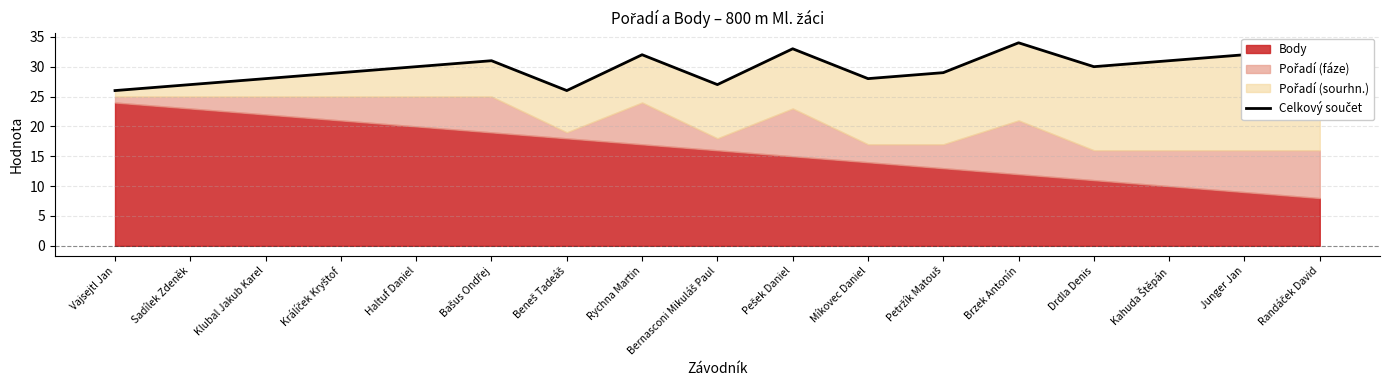

Does the chart have visible grid lines?

Yes